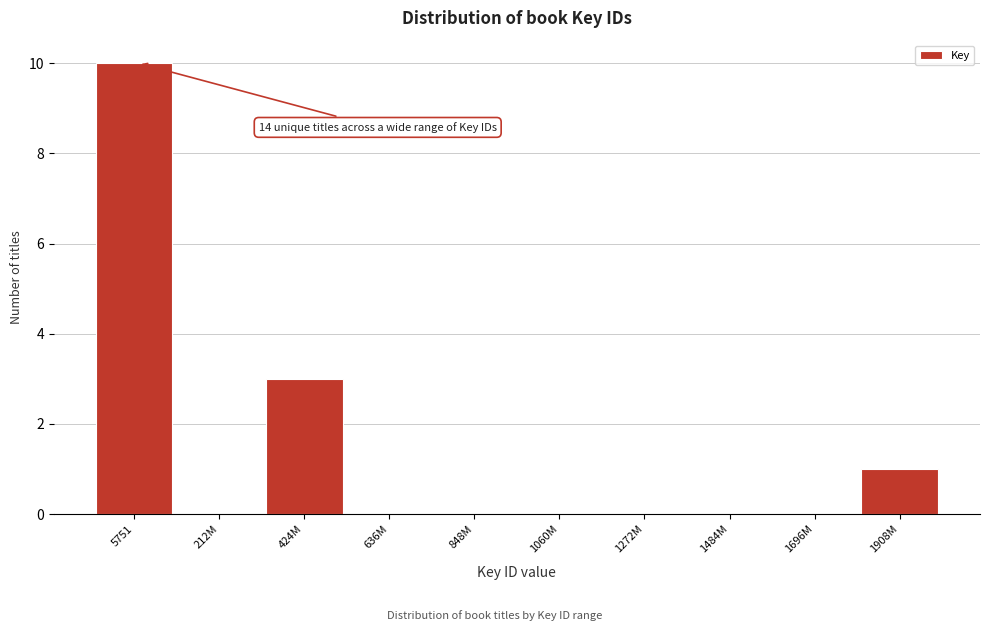

Reading right to left, transcribe all the data shown in this chart.

1908M=1	1696M=0	1484M=0	1272M=0	1060M=0	848M=0	636M=0	424M=3	212M=0	5751=10